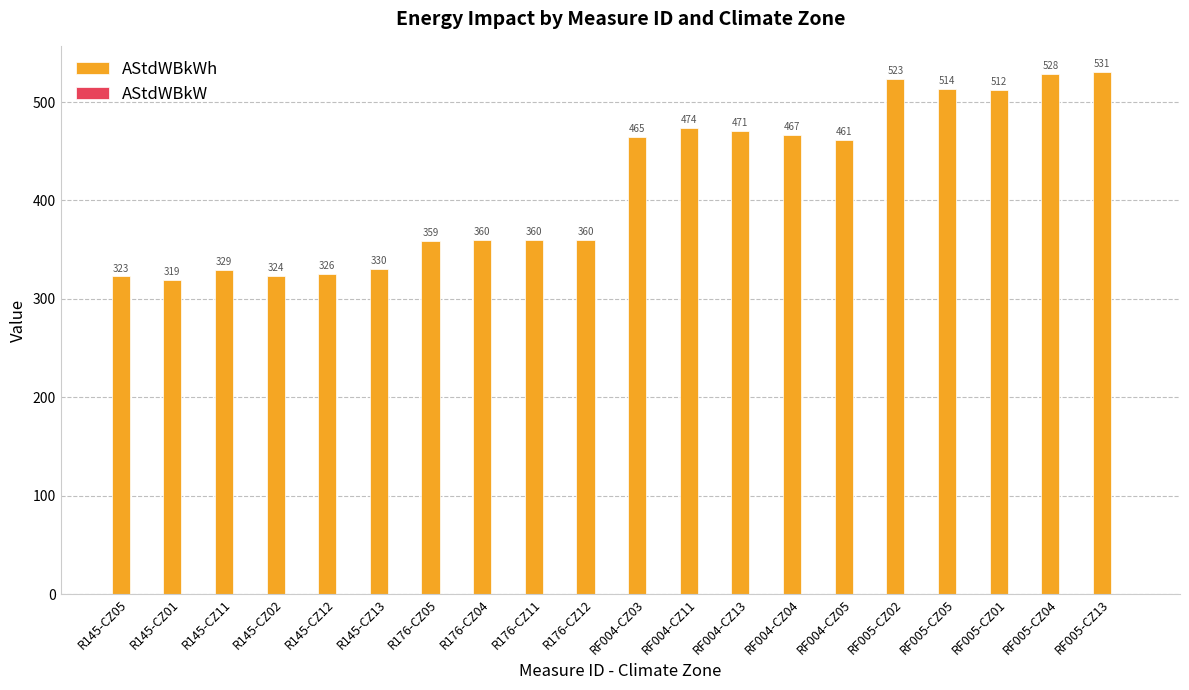

At which category is the sum across all series the highest?

RF005-CZ13